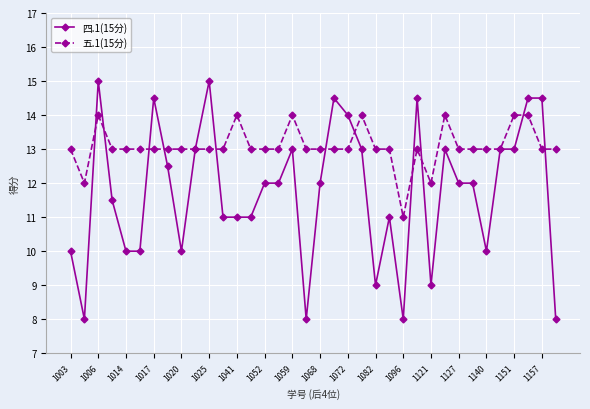

Which series has the largest total across all categories?

五.1(15分)